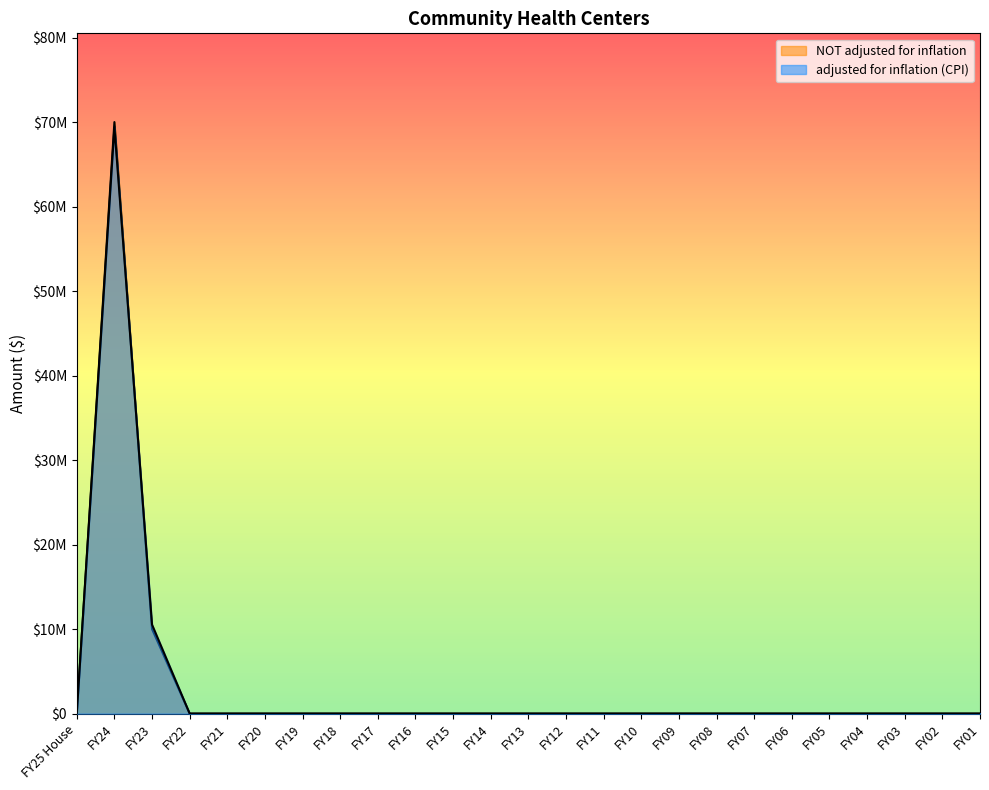

Between which two adjacent categories do NOT adjusted for inflation and adjusted for inflation (CPI) first intersect?

FY24 and FY23